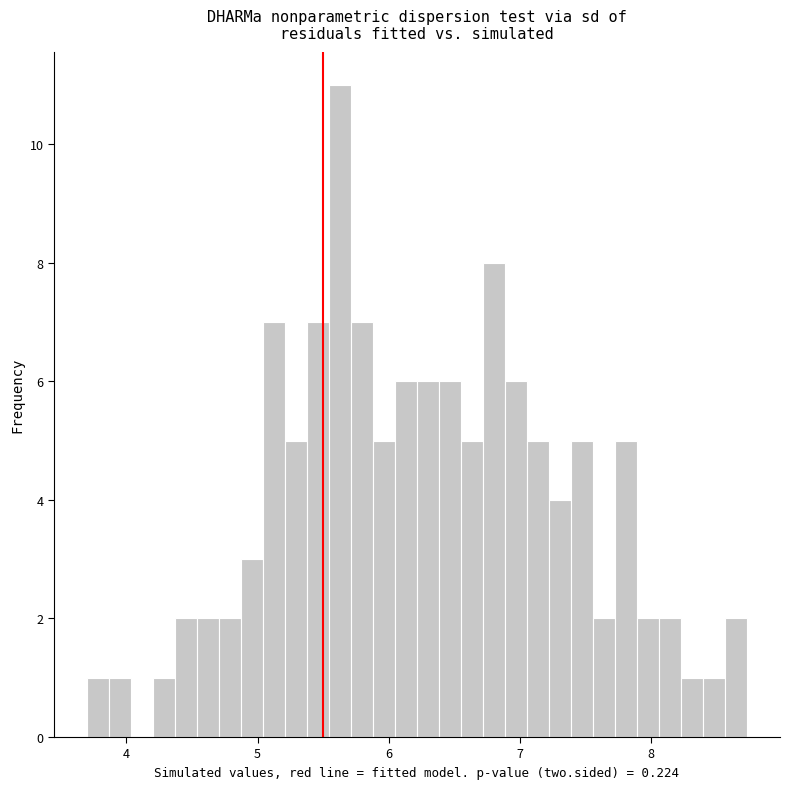

Read against the x-axis, roughly where is the centre of the tallest bar?

5.6